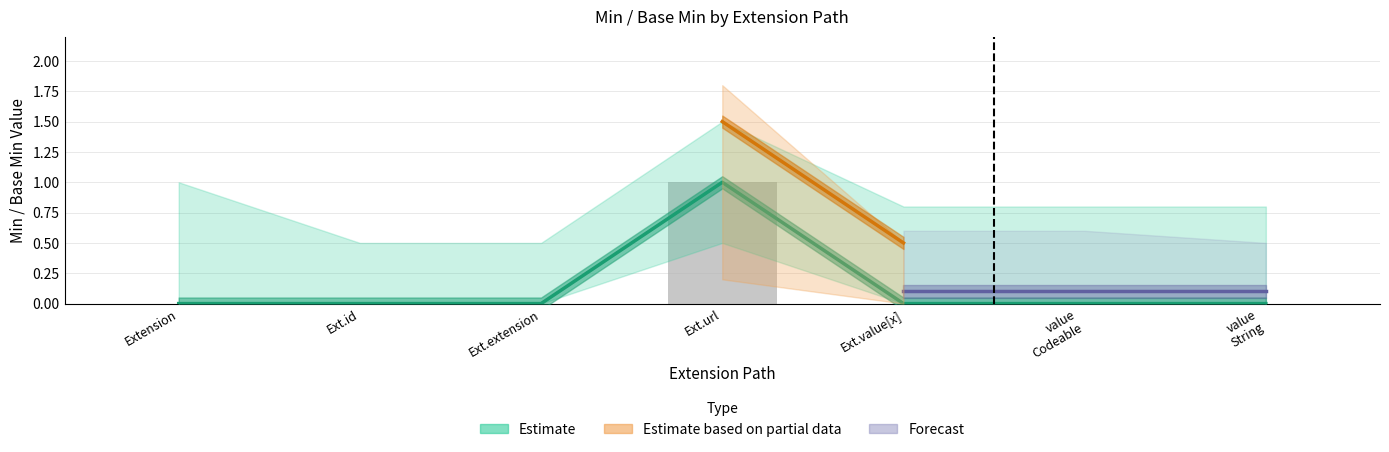

Which category has the highest value across all series?

Ext.url